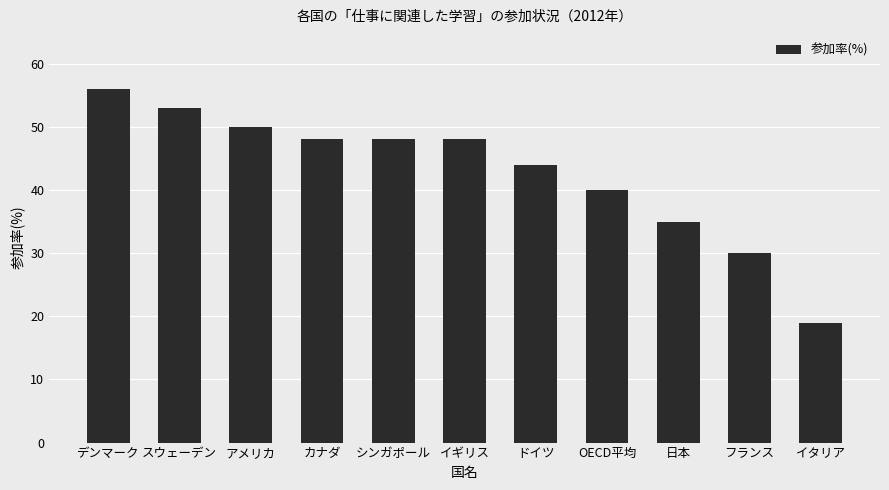

What position from the left is デンマーク?

1